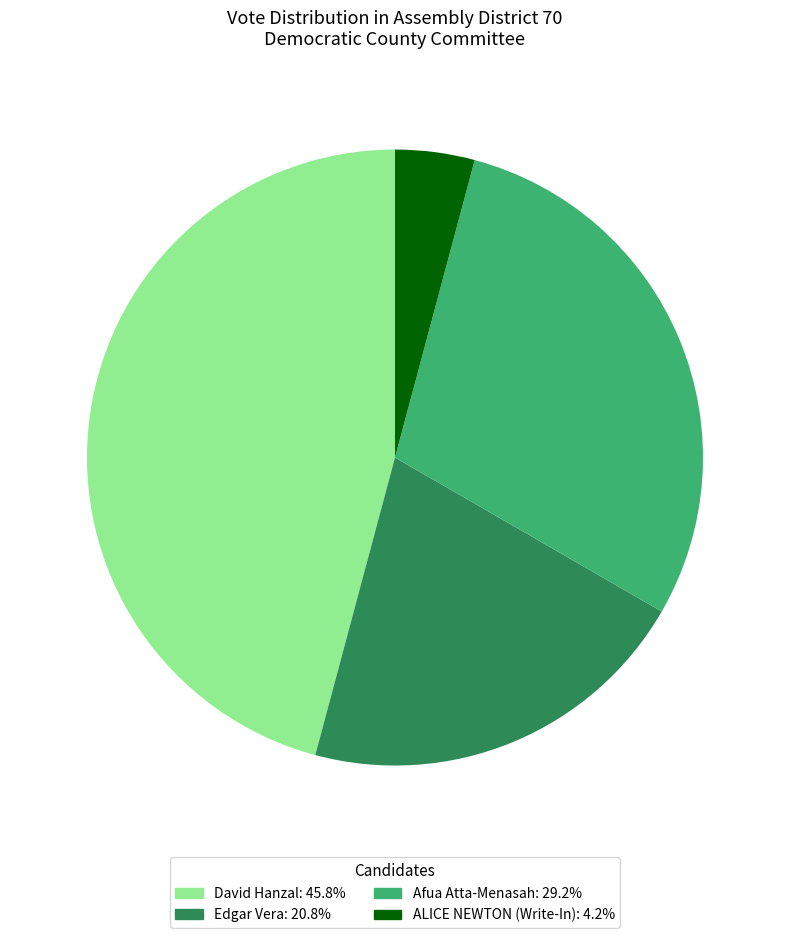

Is the sum of Afua Atta-Menasah: 29.2% and ALICE NEWTON (Write-In): 4.2% greater than half?

No